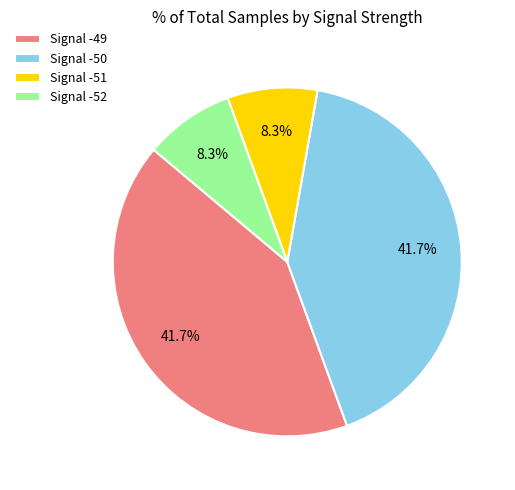

Do Signal -51 and Signal -52 together represent more than half of the pie?

No